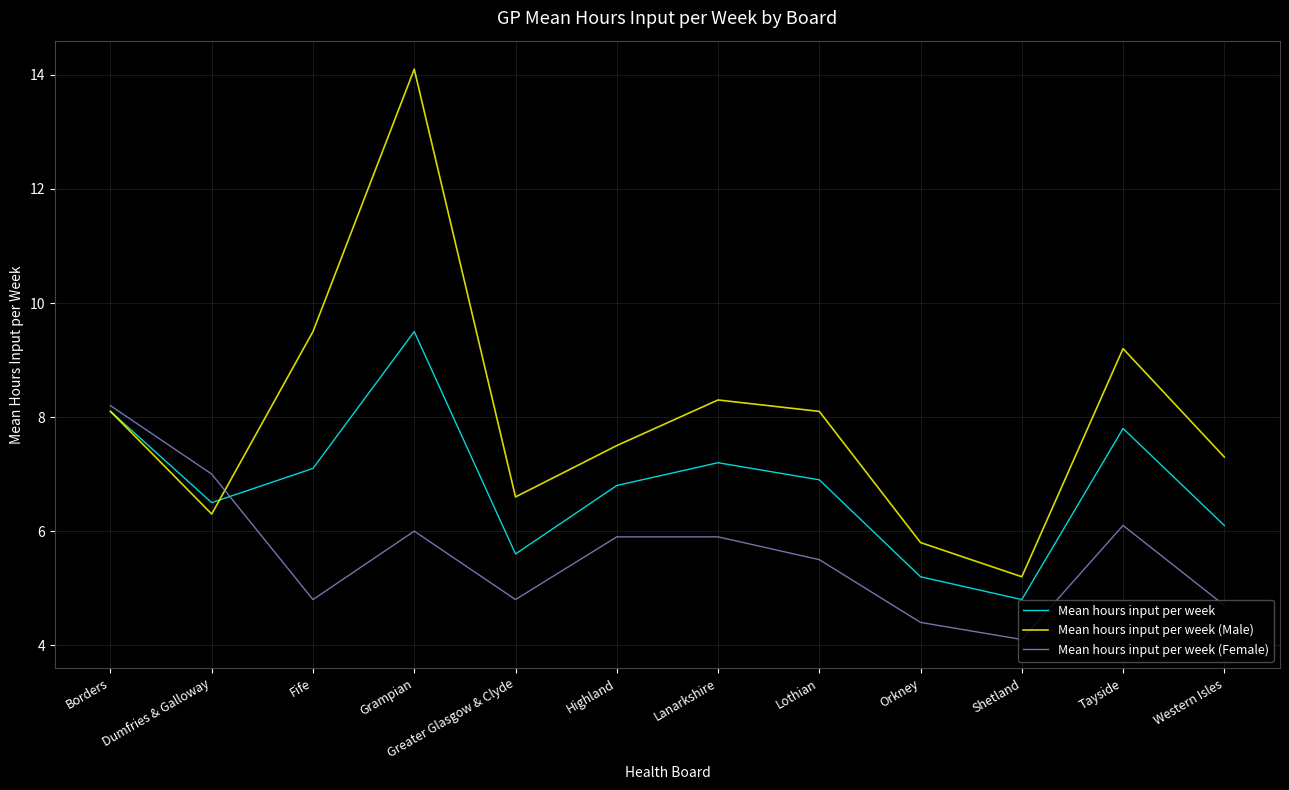

True or false: Mean hours input per week has a value of 5.2 at Orkney.

True